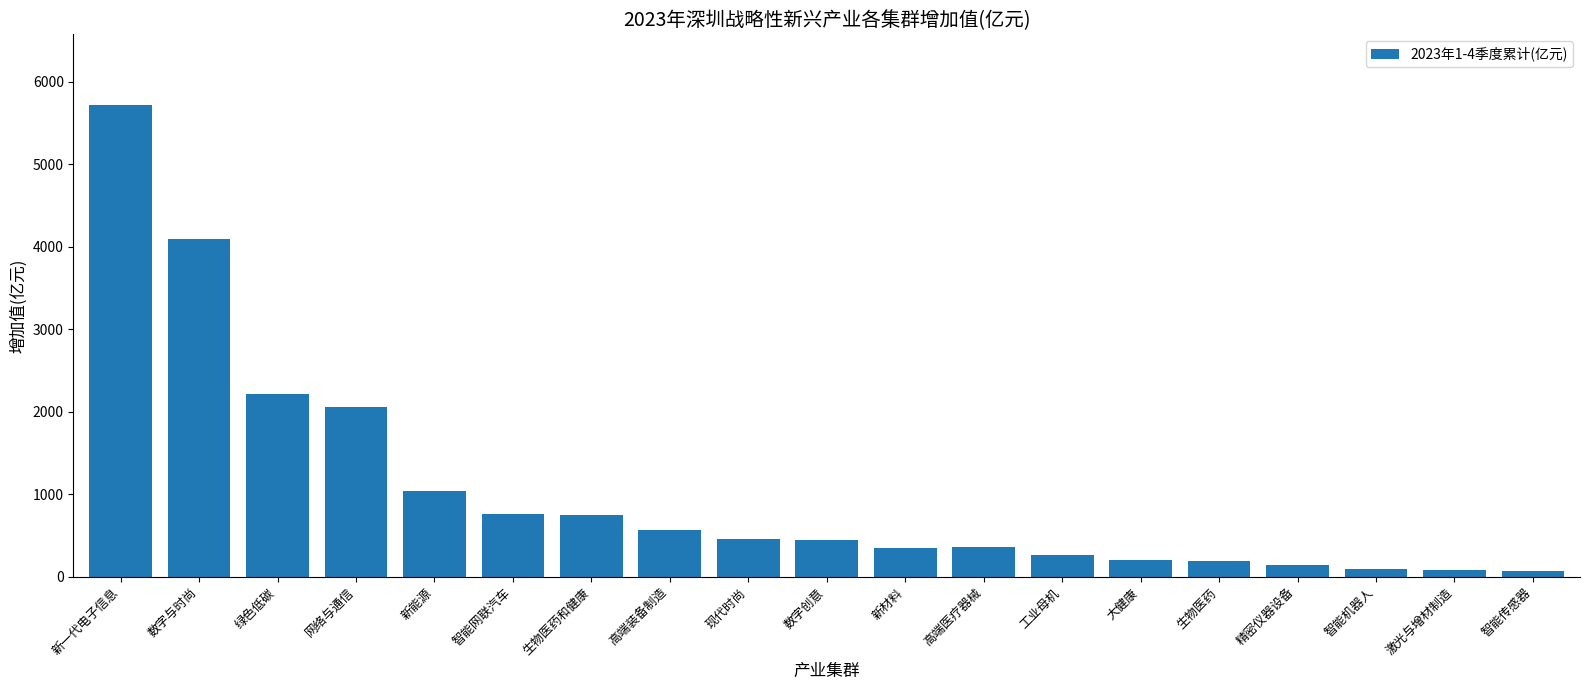

Where is the data nearest to the value 2891?

绿色低碳